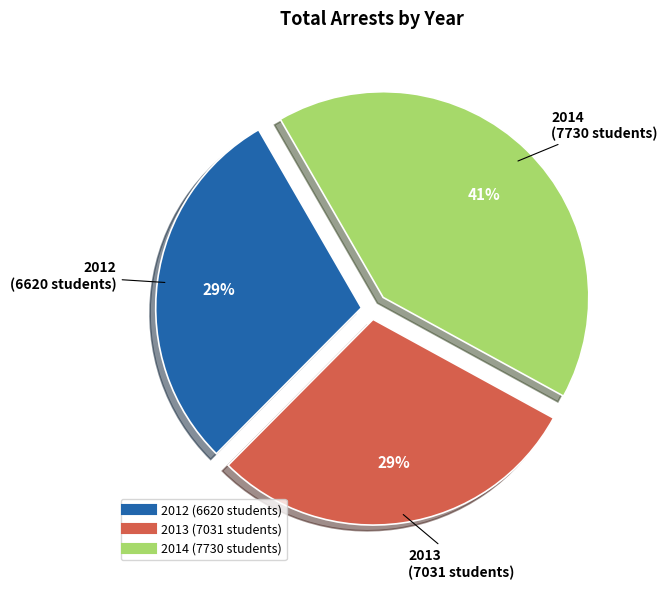

Which slice is the largest?

2014 (7730 students)